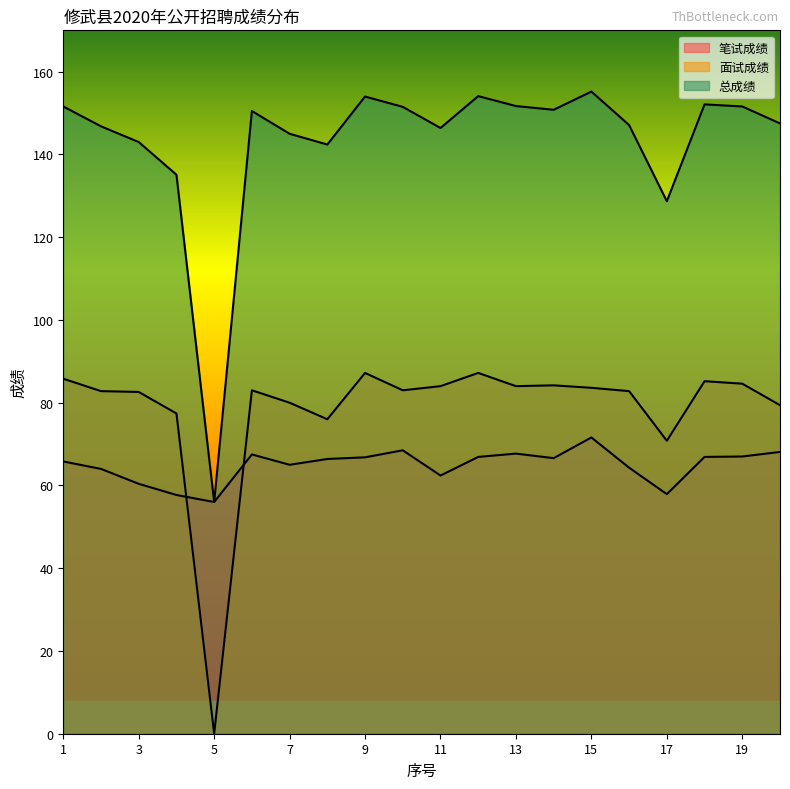

How many categories are shown in the chart?

20